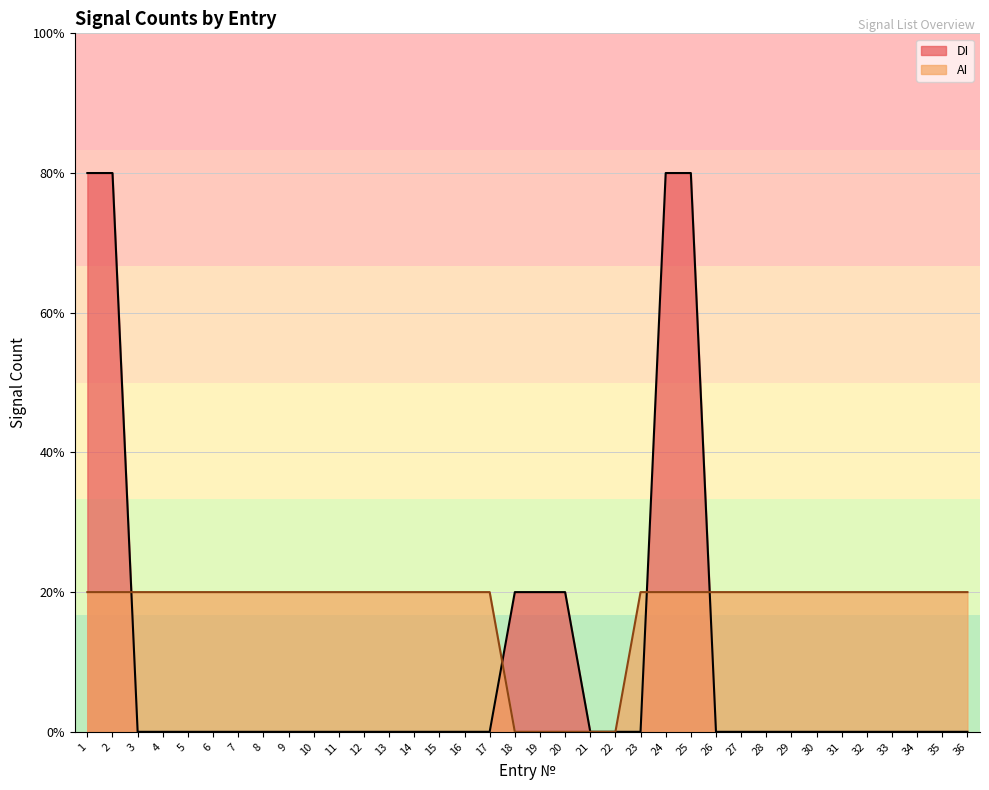

The value of DI at 35 is 3. True or false?

False